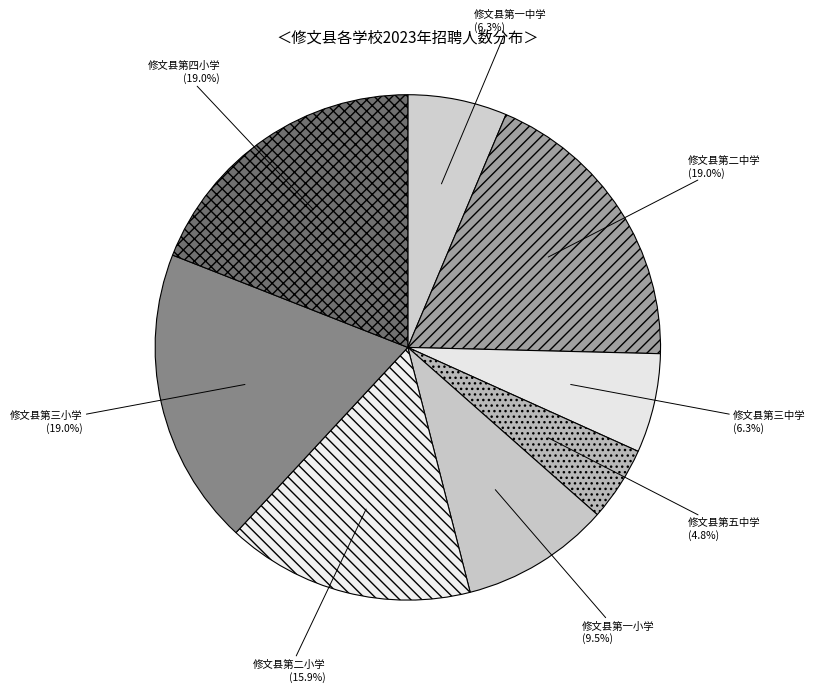

Is the sum of 修文县第二中学 and 修文县第五中学 greater than half?

No